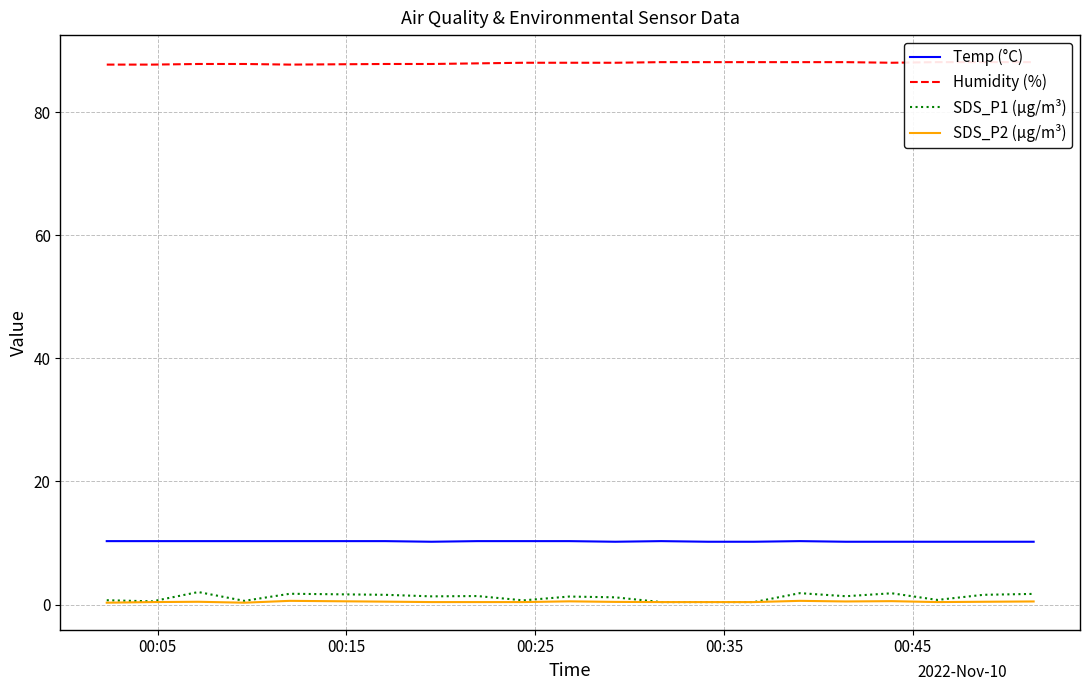

True or false: SDS_P1 (µg/m³) and Temp (°C) intersect in this chart.

False